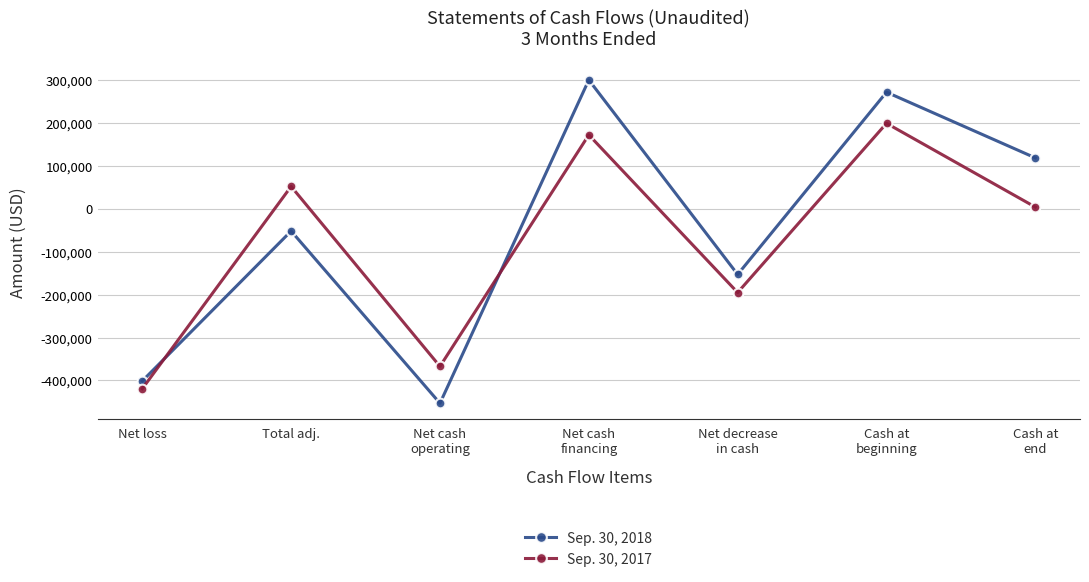

What position from the left is Cash at
beginning?

6